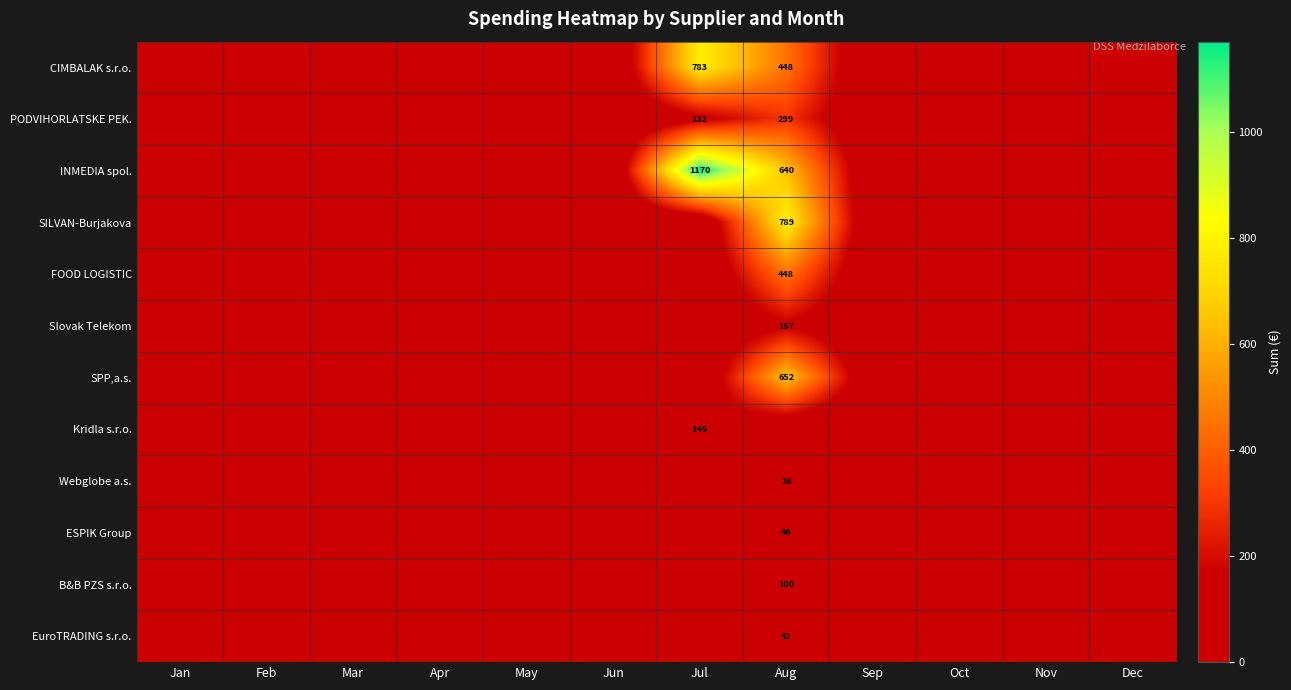

The CIMBALAK s.r.o. series shows 783 at Jul. True or false?

True